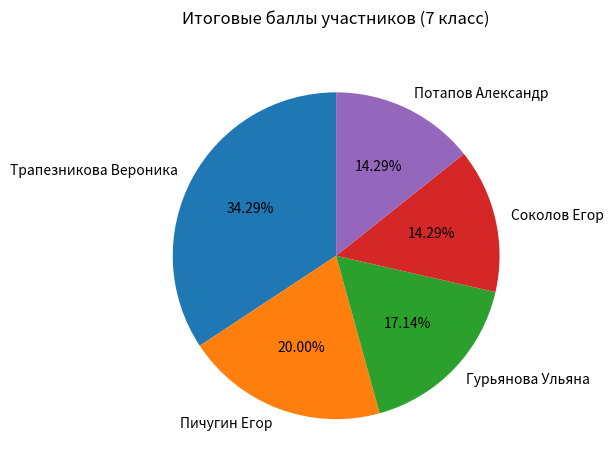

The Пичугин Егор slice represents 20% of the pie. True or false?

True